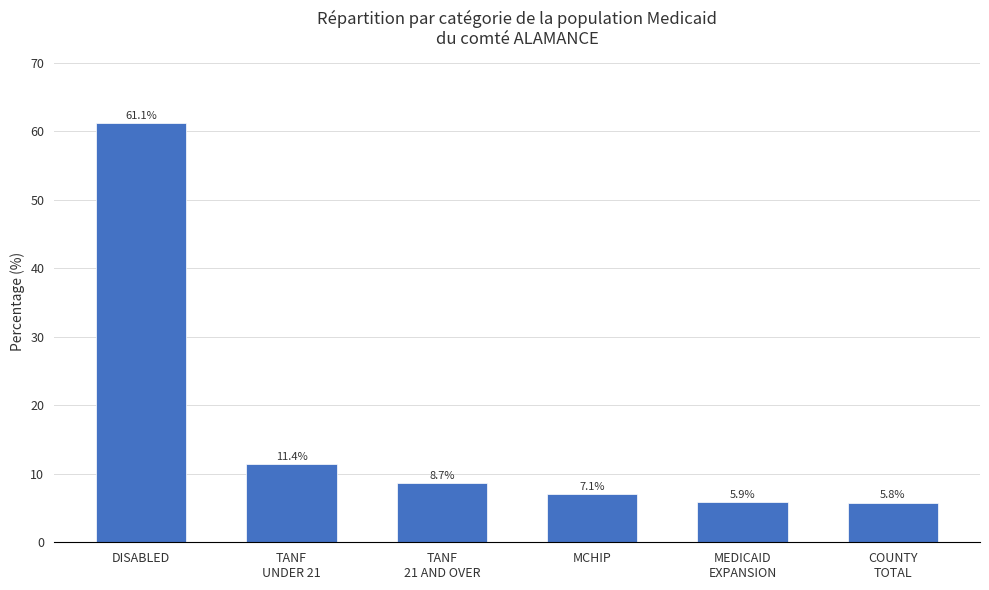

What position from the left is MCHIP?

4